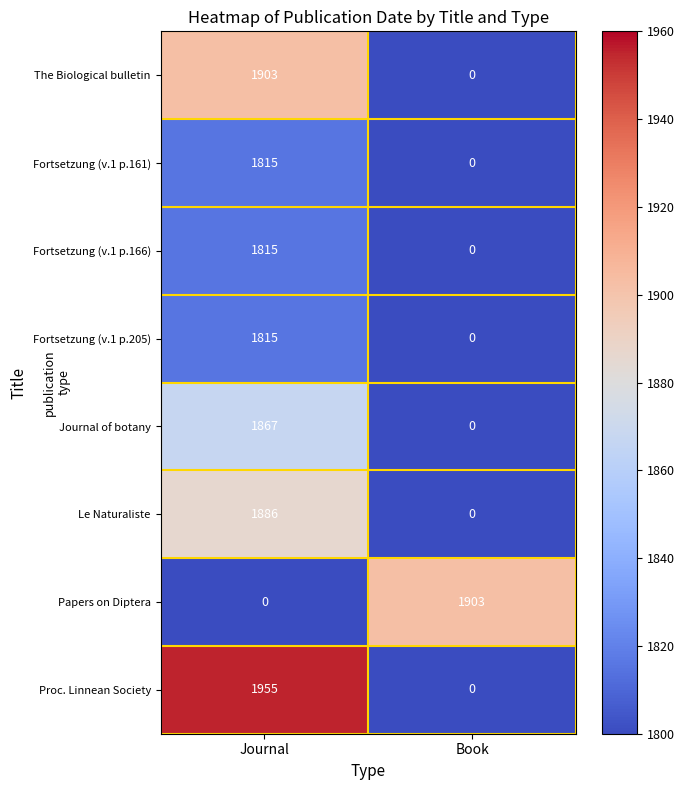

What is the difference between the highest and lowest values at Journal?

1955